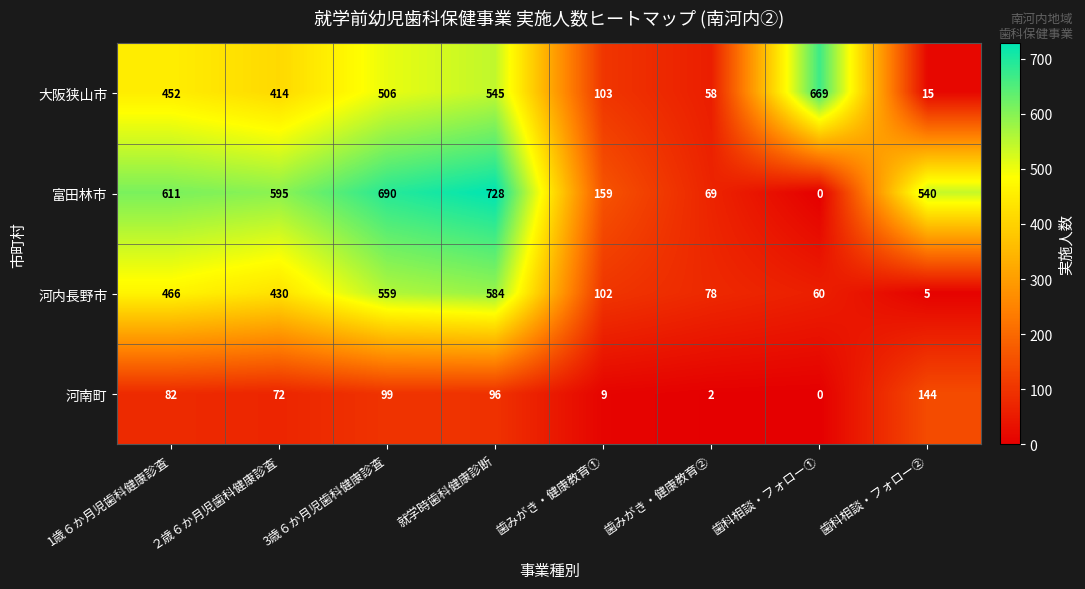

Which series changed the most between 就学時歯科健康診断 and 歯科相談・フォロー①?

富田林市